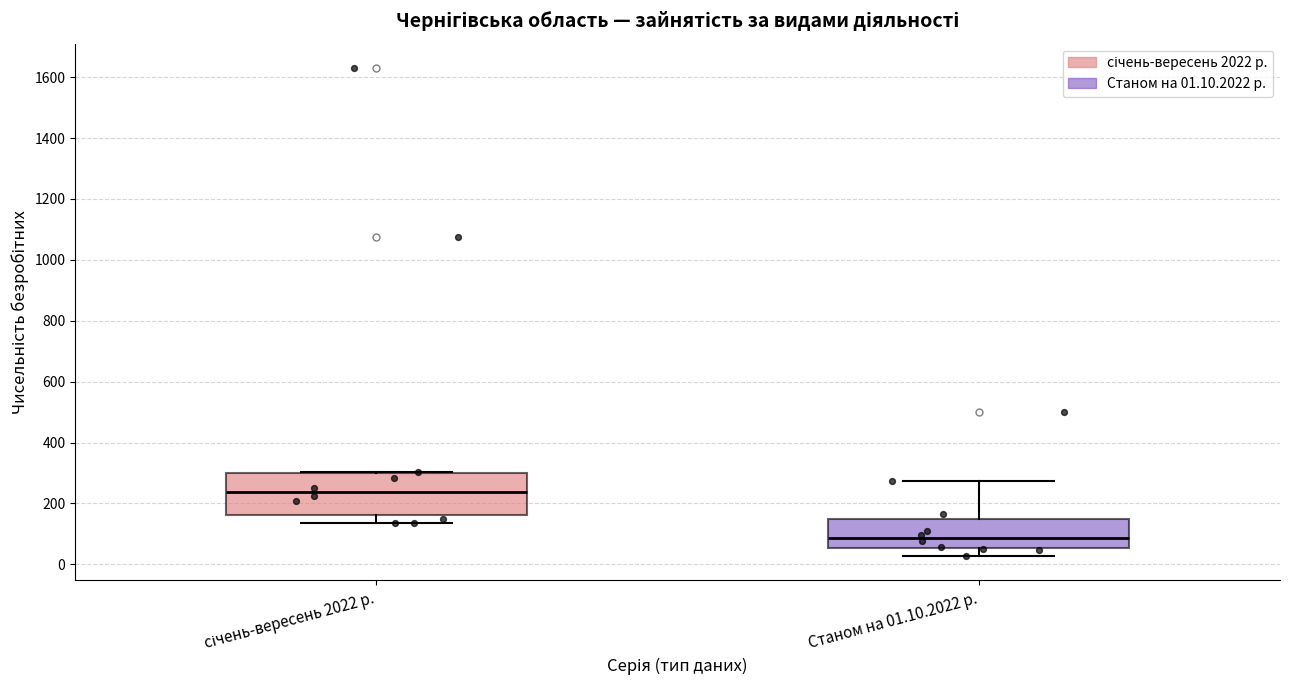

Comparing the boxes themselves (not the whiskers), which one is the tallest?

січень-вересень 2022 р.